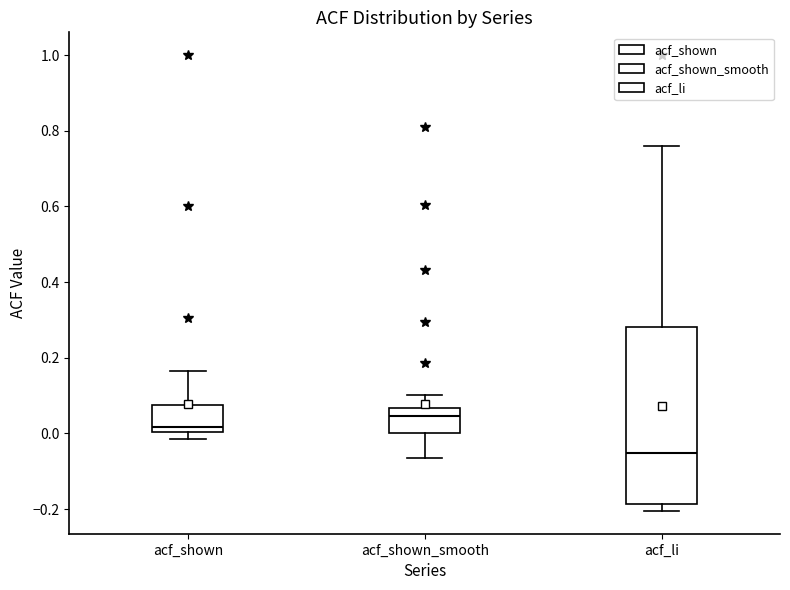

Where is the upper edge of the box for acf_shown on the y-axis? The values are not printed on the chart, so give them approximately, as read against the axis.

0.08